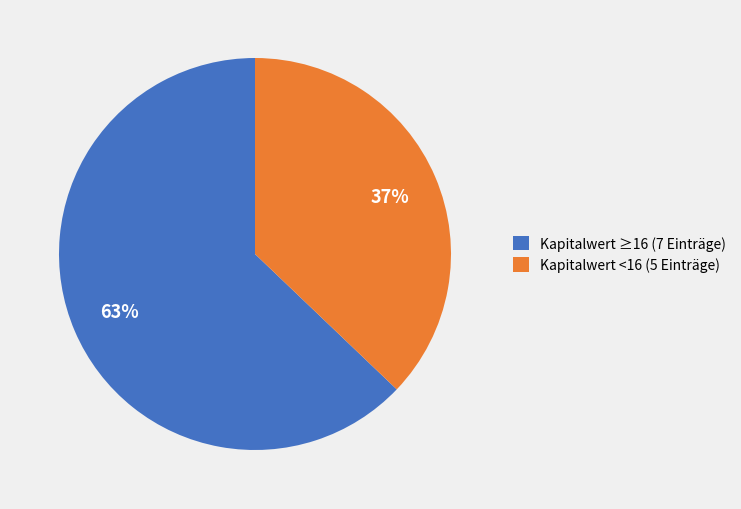

To the nearest percent, what portion does Kapitalwert ≥16 (7 Einträge) represent?

63%